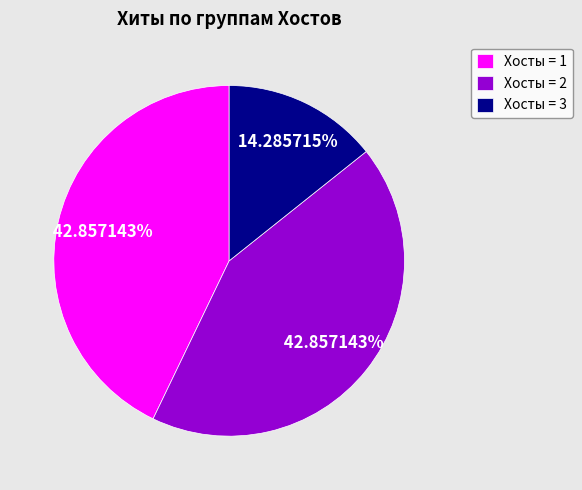

Do Хосты = 3 and Хосты = 2 together represent more than half of the pie?

Yes